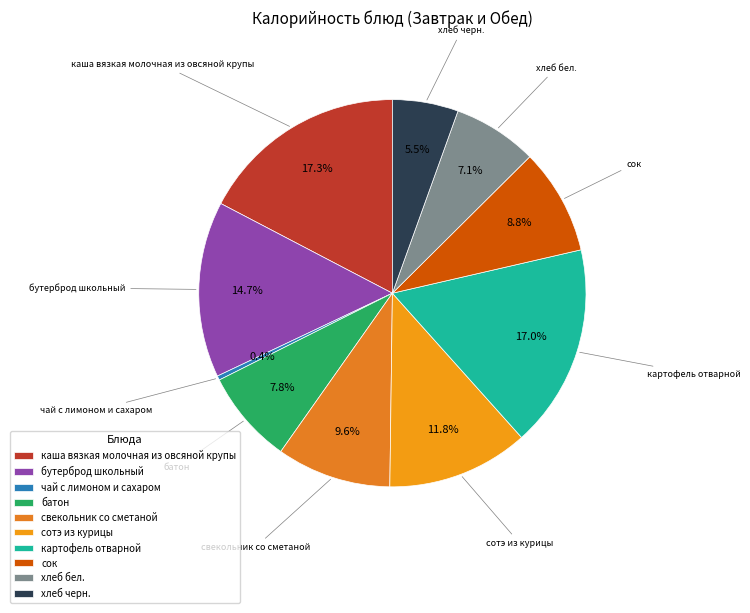

What percentage is the бутерброд школьный slice, to the nearest percent?

15%